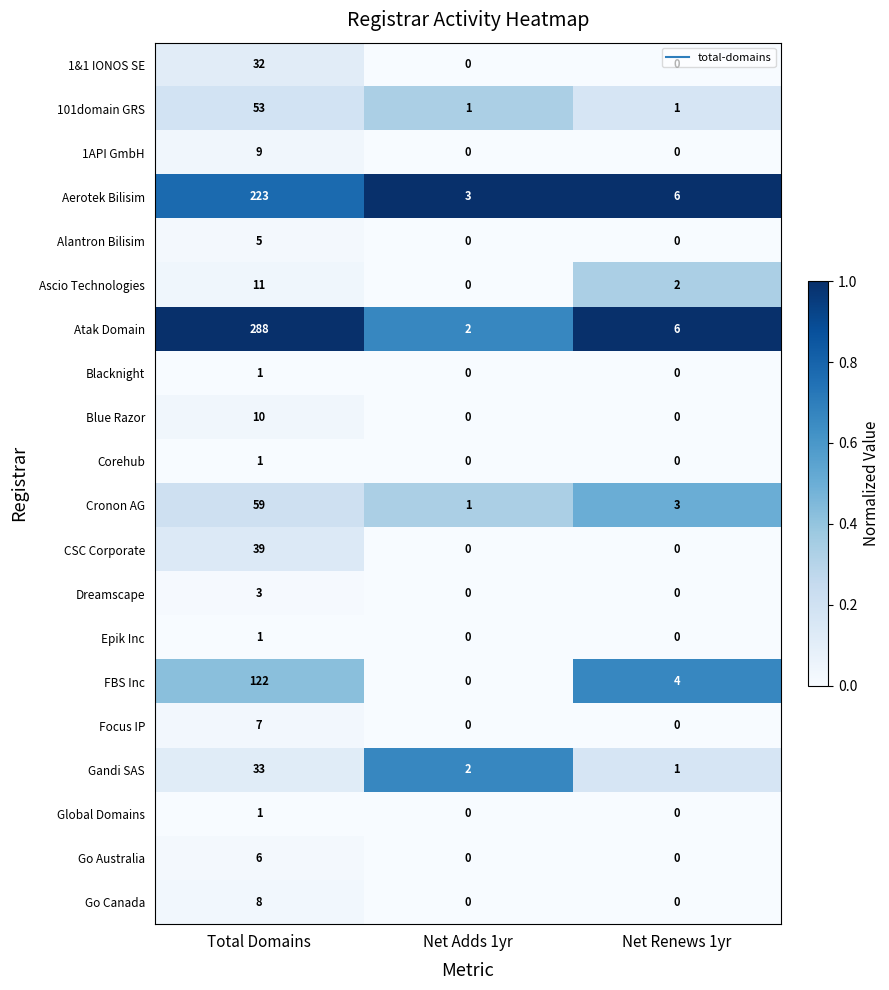

At how many categories does at least one series exceed 0?

3